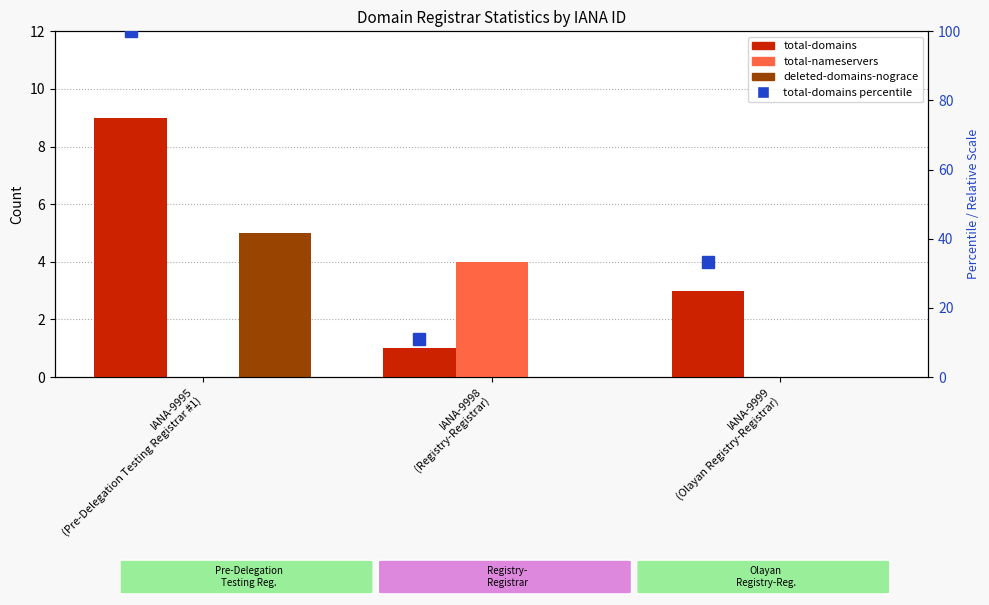

What is the value of the total-domains bar at the 1st from the left?

9.0